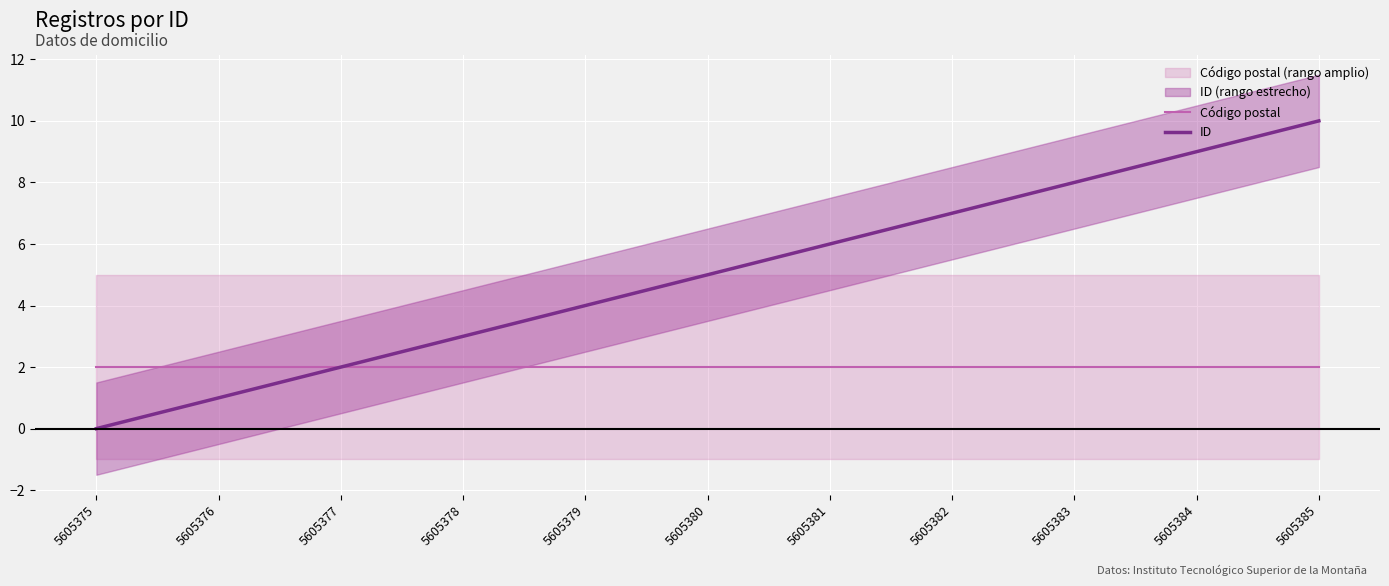

Reading left to right, extract all data points from this chart.

Código postal: 2	2	2	2	2	2	2	2	2	2	2
ID: 0	1	2	3	4	5	6	7	8	9	10